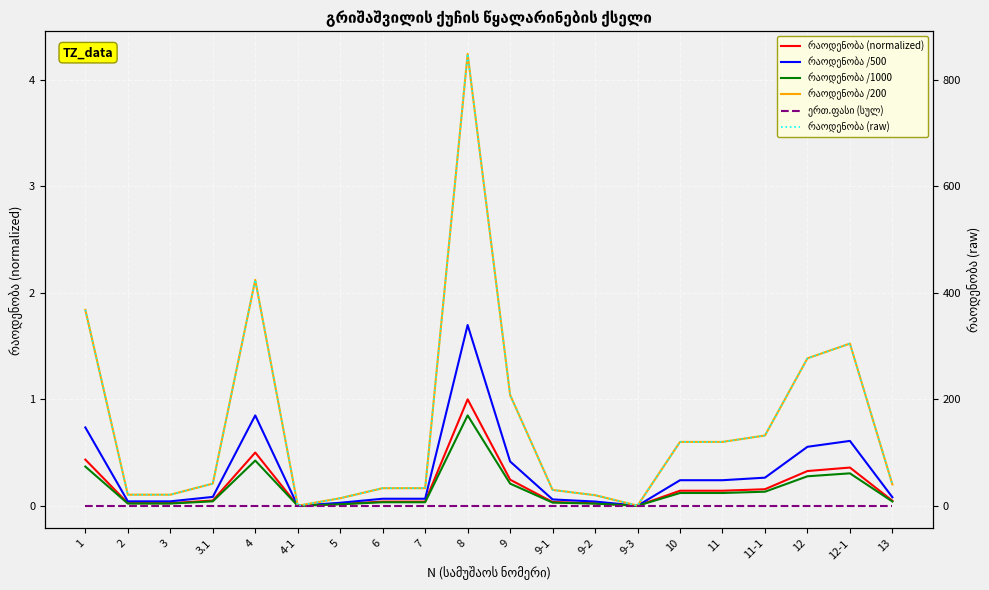

In რაოდენობა /200, how many points are lower than both neighbors (excluding endpoints)?

2